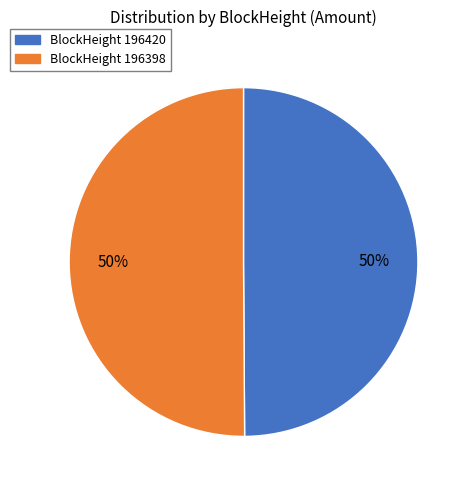

To the nearest percent, what is the average slice percentage?

50%